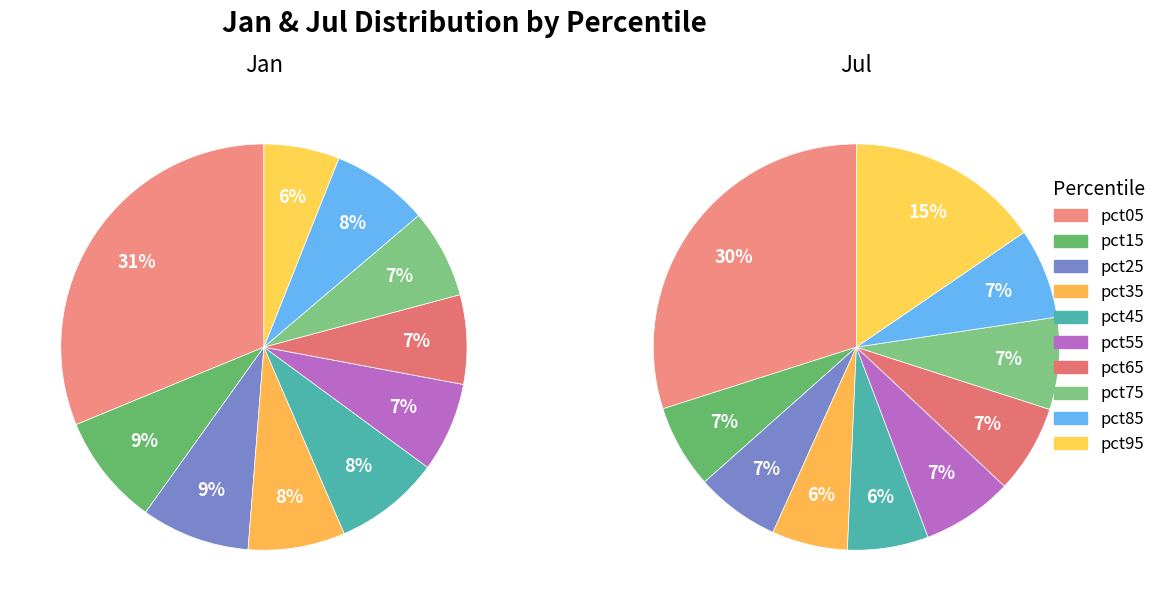

Is pct85 the majority of the pie?

No